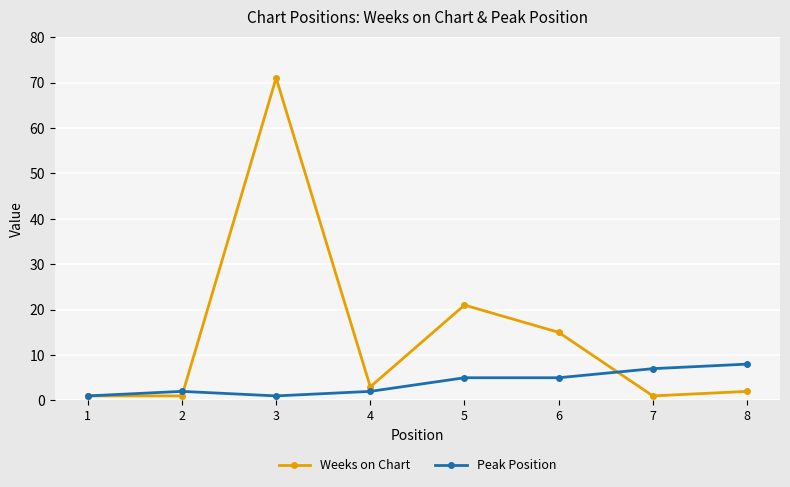

Reading right to left, what are all the values shown in this chart?

Weeks on Chart: 2	1	15	21	3	71	1	1
Peak Position: 8	7	5	5	2	1	2	1